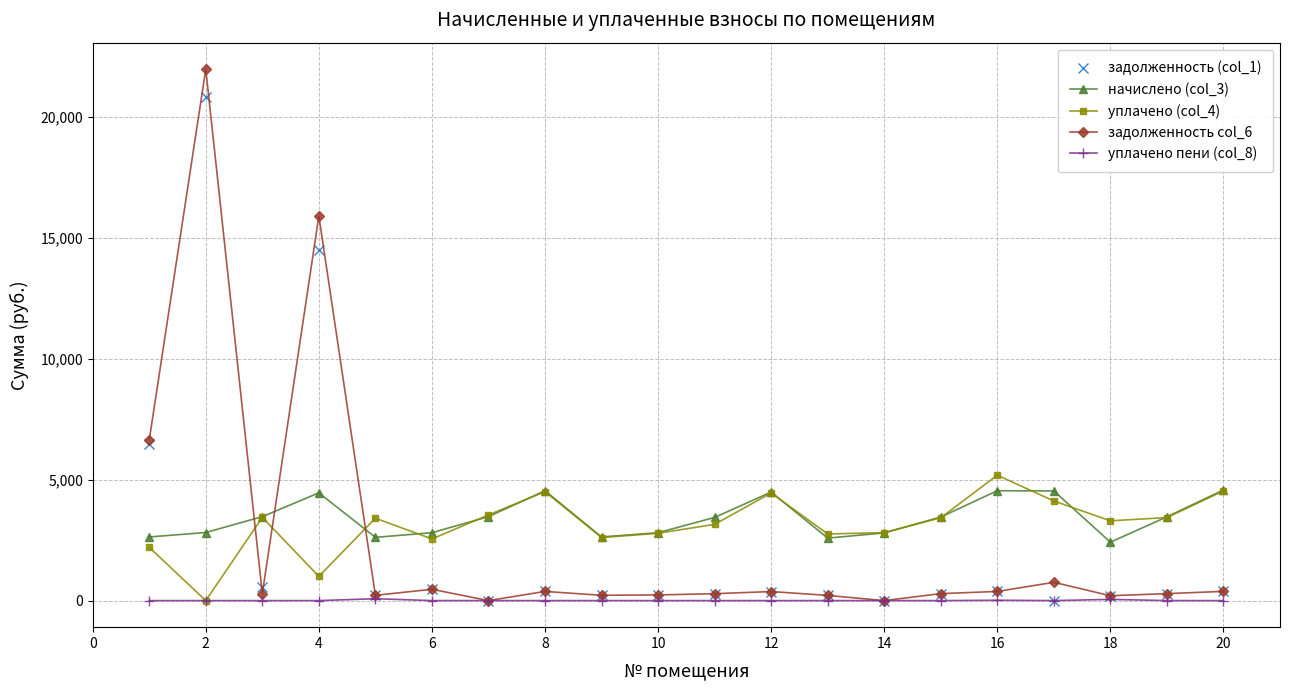

True or false: задолженность (col_1) and уплачено (col_4) cross at least once.

True